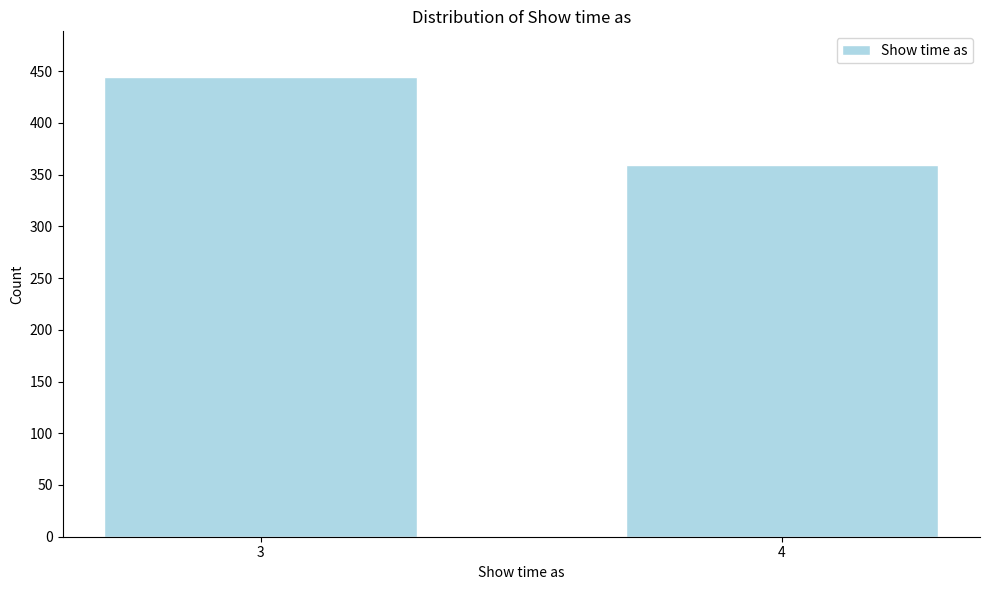

Reading right to left, what are all the values shown in this chart?

359	444